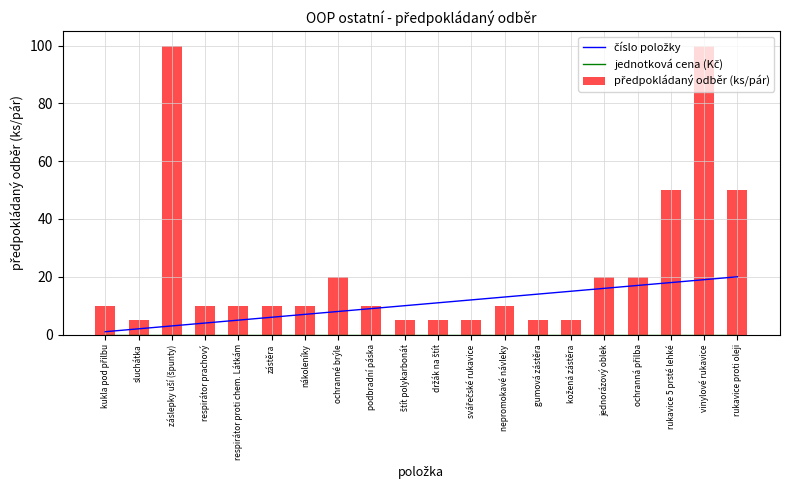

Reading right to left, transcribe all the data shown in this chart.

číslo položky: 20	19	18	17	16	15	14	13	12	11	10	9	8	7	6	5	4	3	2	1
jednotková cena (Kč): 0	0	0	0	0	0	0	0	0	0	0	0	0	0	0	0	0	0	0	0
předpokládaný odběr (ks/pár): 50	100	50	20	20	5	5	10	5	5	5	10	20	10	10	10	10	100	5	10